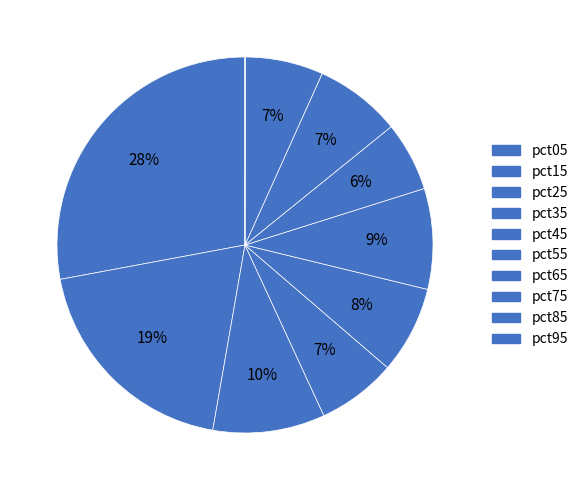

Between pct95 and pct45, which is larger?

pct45